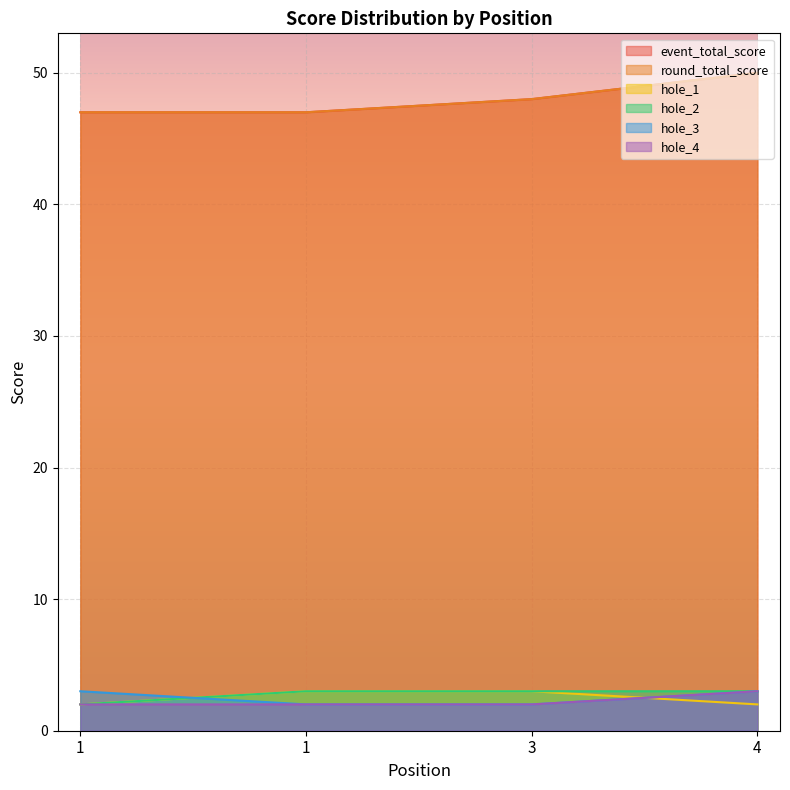

Read the event_total_score value at 1.

47